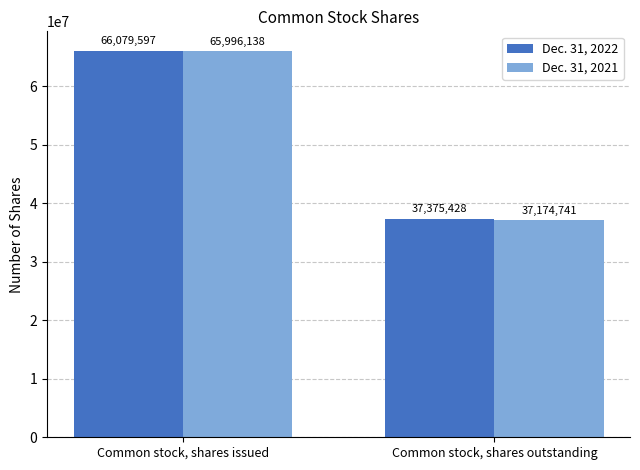

What is the difference between the Dec. 31, 2022 values at Common stock, shares outstanding and Common stock, shares issued?

28704169